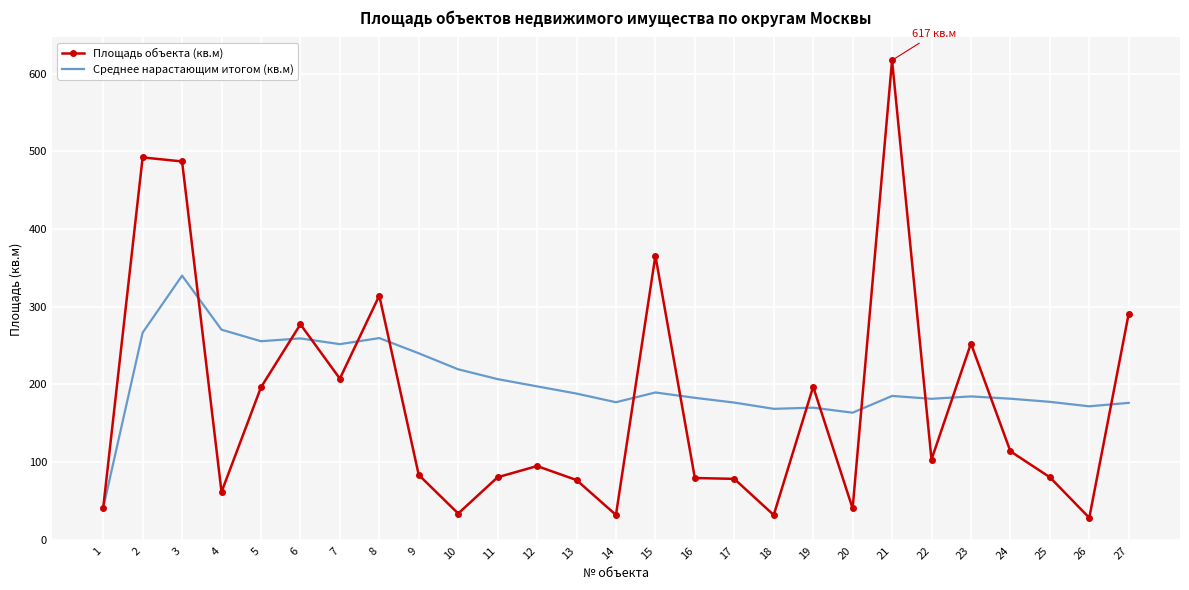

The Среднее нарастающим итогом (кв.м) series shows 431.1 at 8. True or false?

False